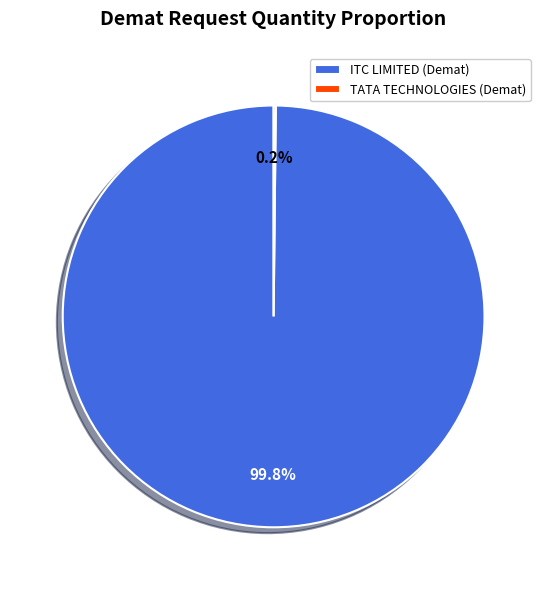

What percentage is NOT represented by ITC LIMITED (Demat)?

0.2%